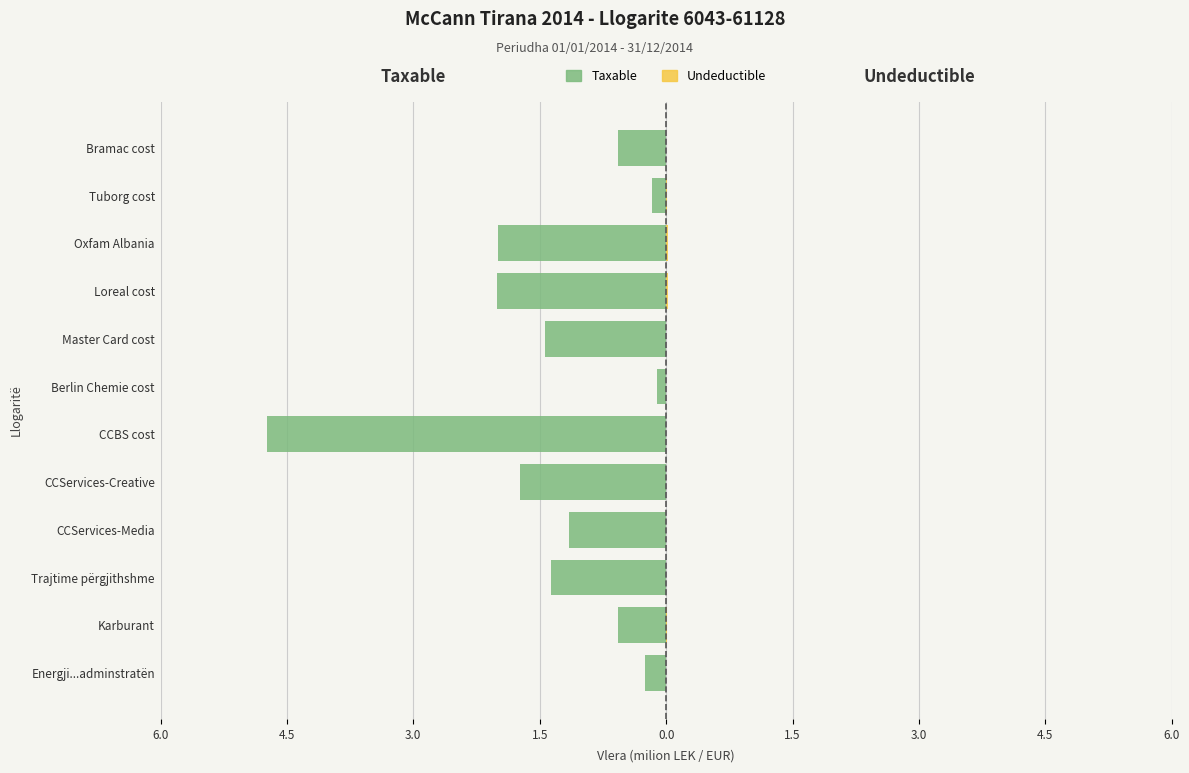

How many bars are there in each group?

2